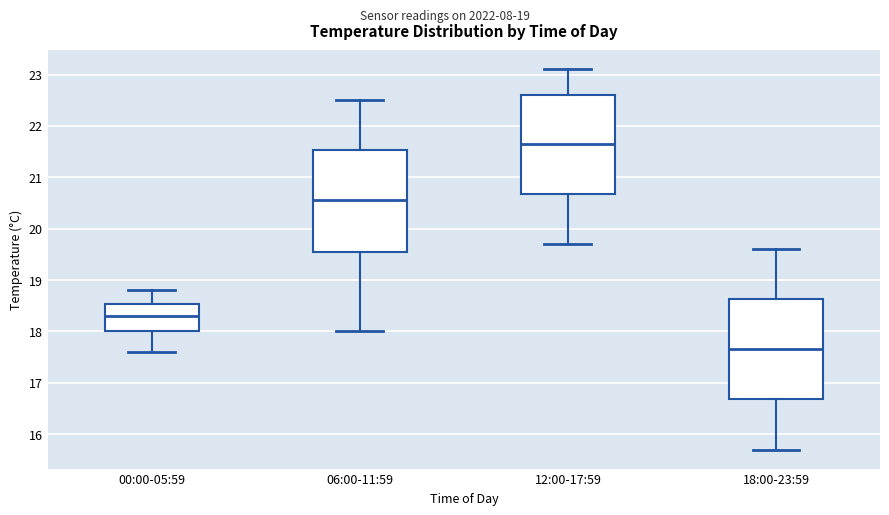

Reading left to right, transcribe this box plot: for each box, give where its median line is, the range the box spans, and where its two whiskers end, as read against the y-axis. The values are not printed on the chart, so give them approximately, as read against the axis.

00:00-05:59: median 18.3, box 18.0 to 18.5, whiskers 17.6 to 18.8
06:00-11:59: median 20.6, box 19.6 to 21.5, whiskers 18.0 to 22.5
12:00-17:59: median 21.7, box 20.7 to 22.6, whiskers 19.7 to 23.1
18:00-23:59: median 17.7, box 16.7 to 18.6, whiskers 15.7 to 19.6